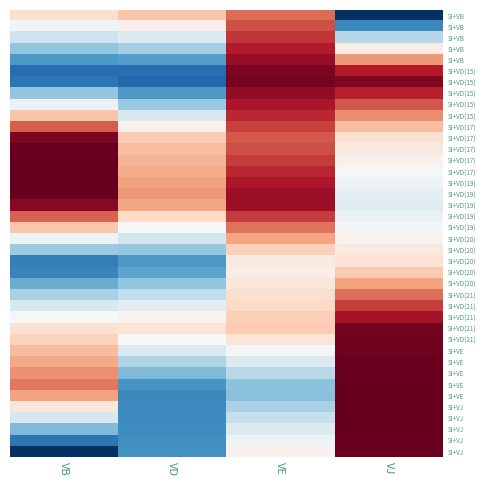

Count the number of categories in the chart.

4